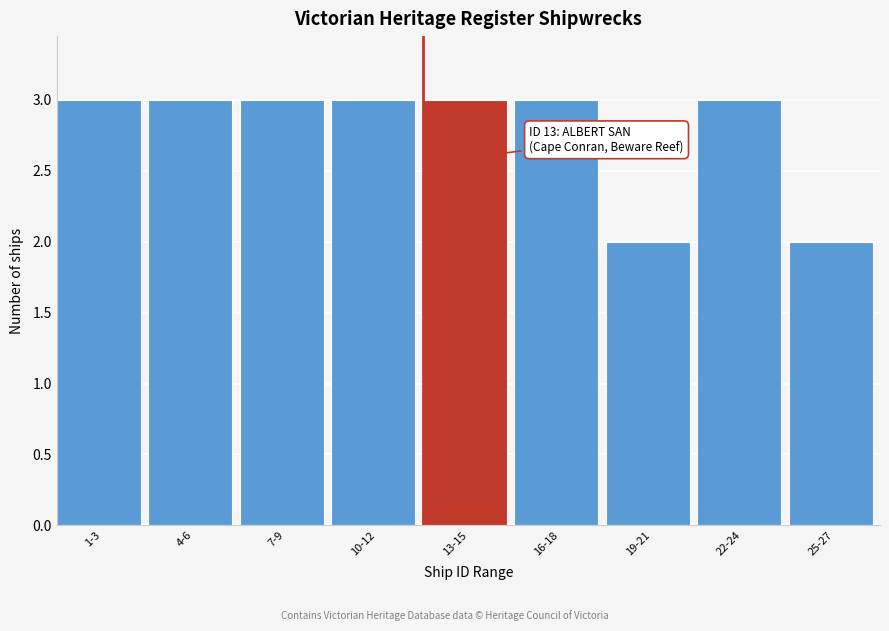

Reading left to right, extract all data points from this chart.

1-3=3	4-6=3	7-9=3	10-12=3	13-15=3	16-18=3	19-21=2	22-24=3	25-27=2